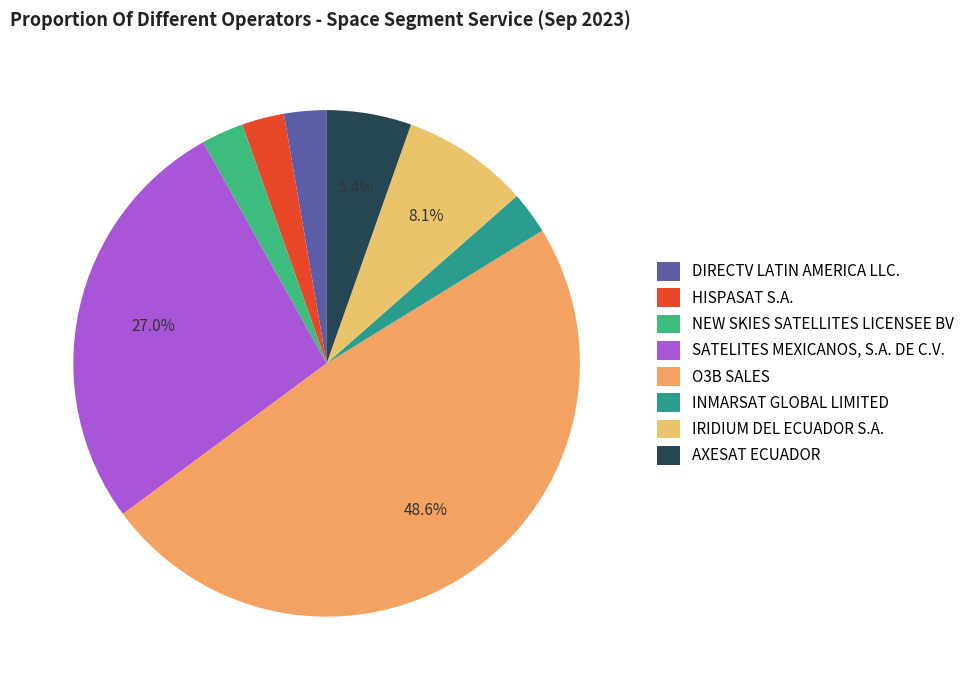

How much of the chart is everything except O3B SALES?

51.4%